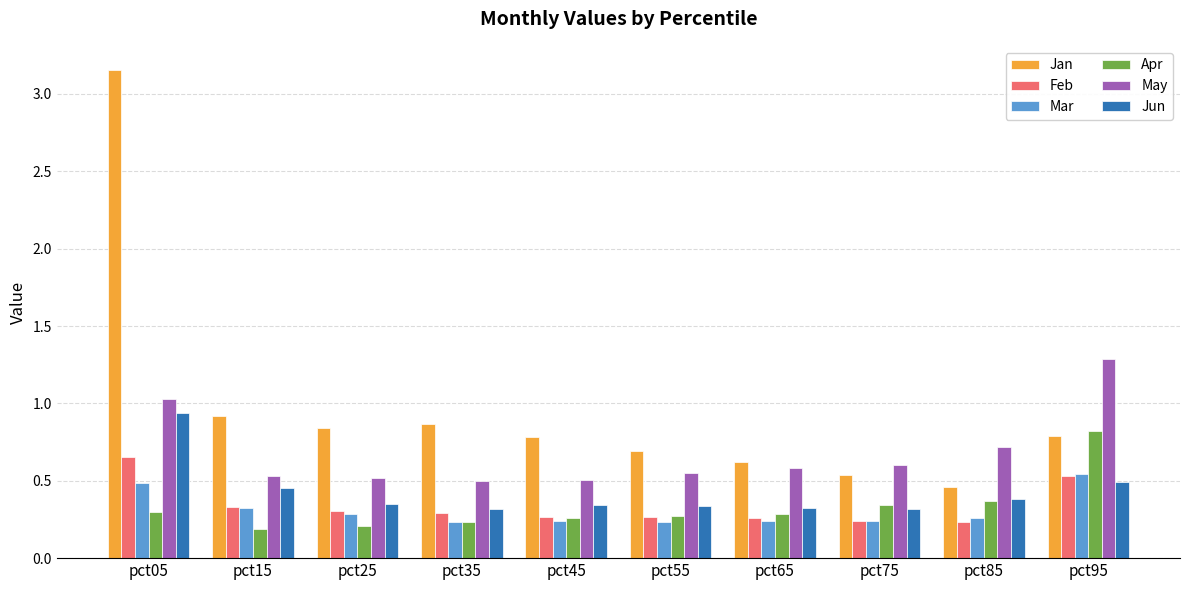

At how many categories does at least one series exceed 0?

10